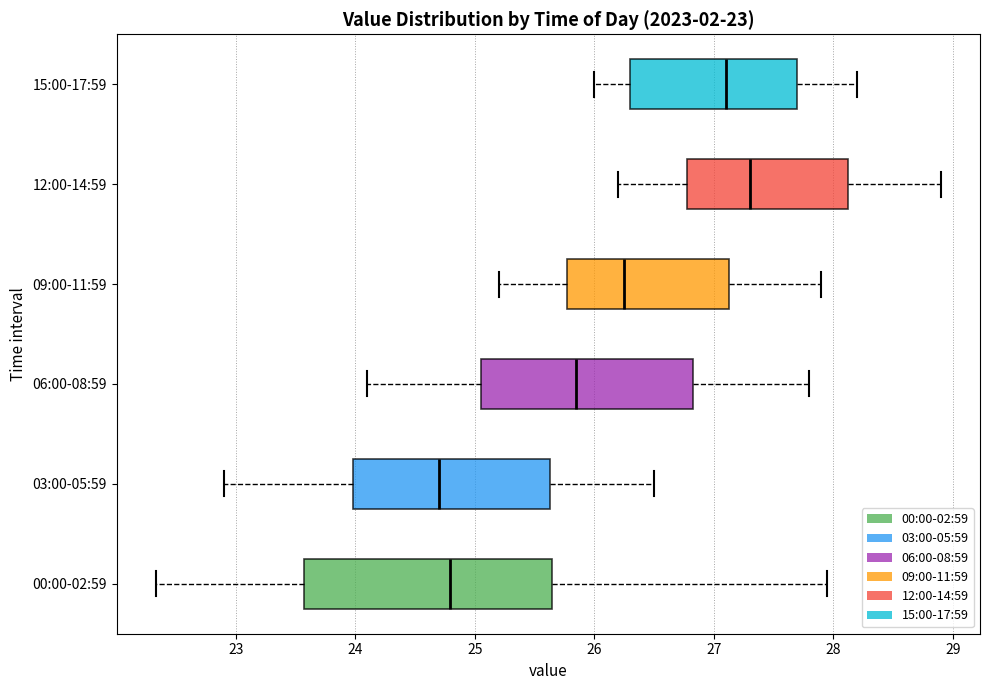

Which box is the widest, from its left edge to its right edge?

00:00-02:59